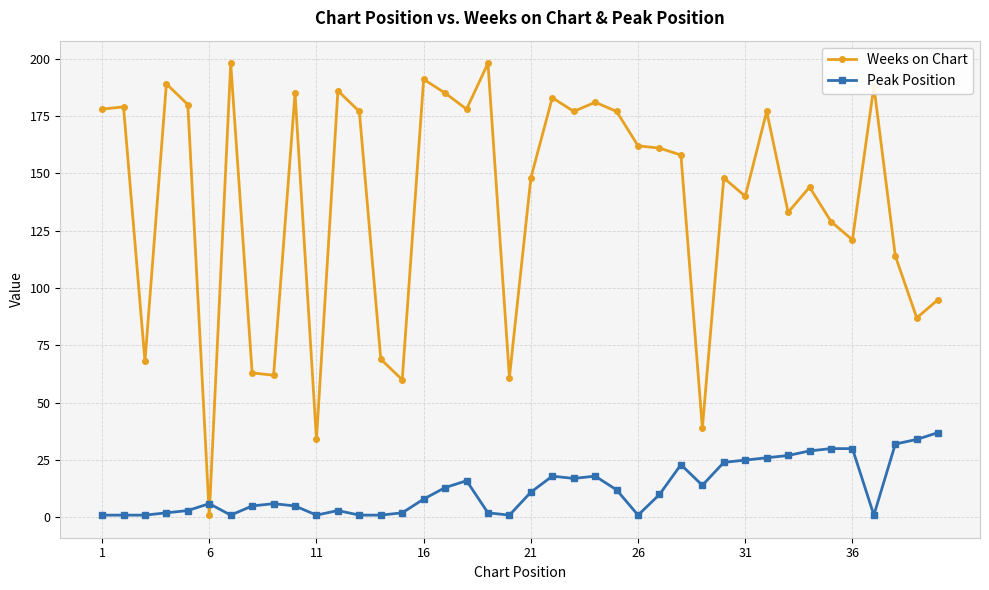

List the series in order of their peak value, highest first.

Weeks on Chart, Peak Position